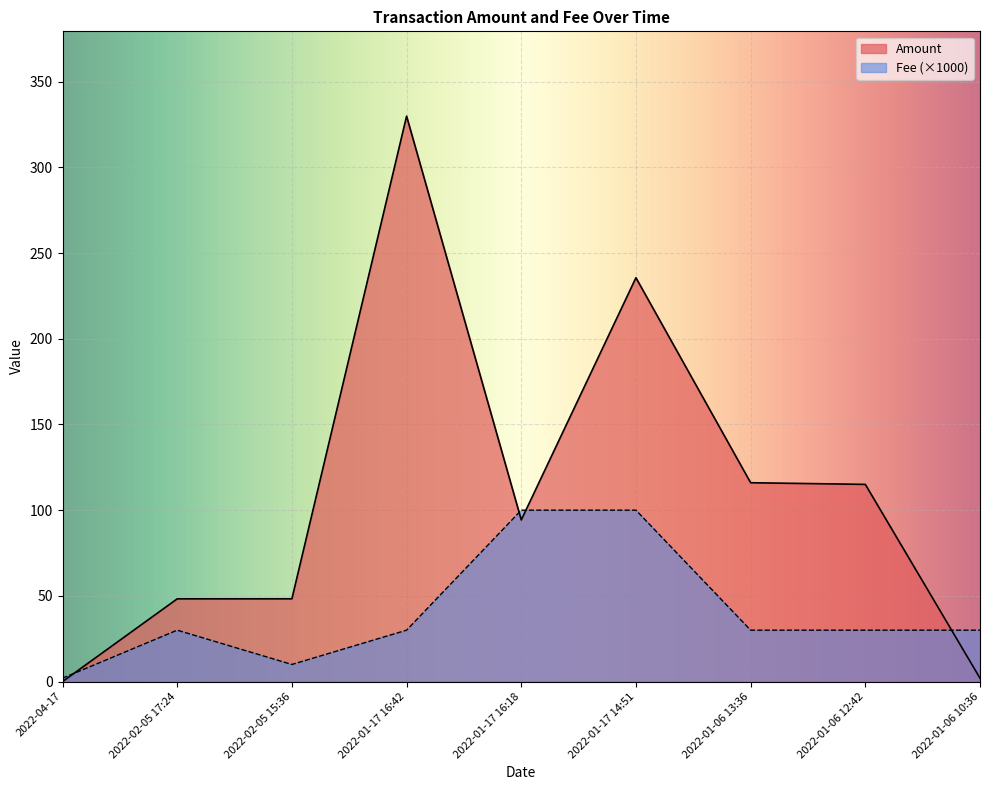

What is the sum of all Fee values?

362.0